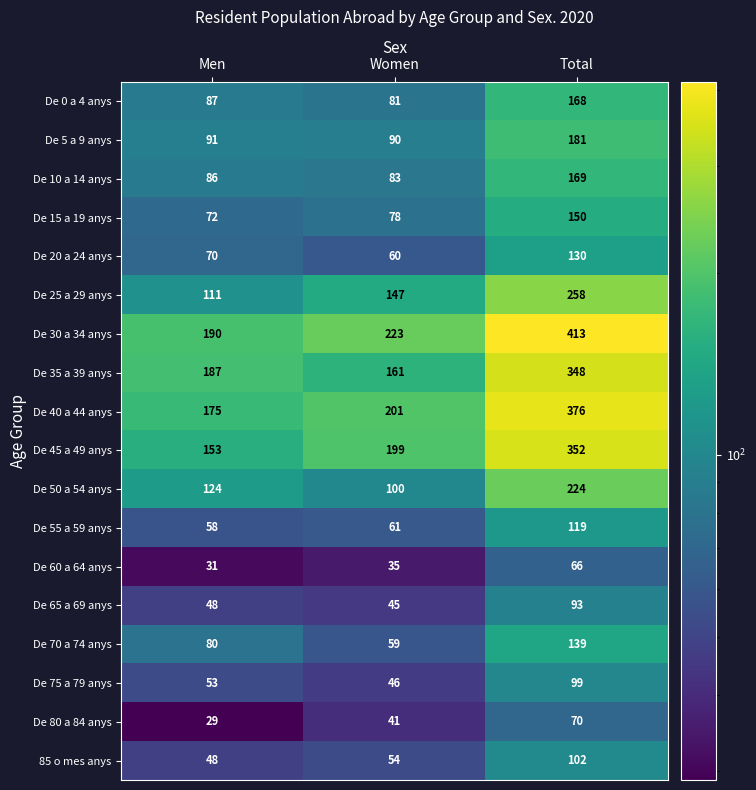

Count the number of categories in the chart.

3